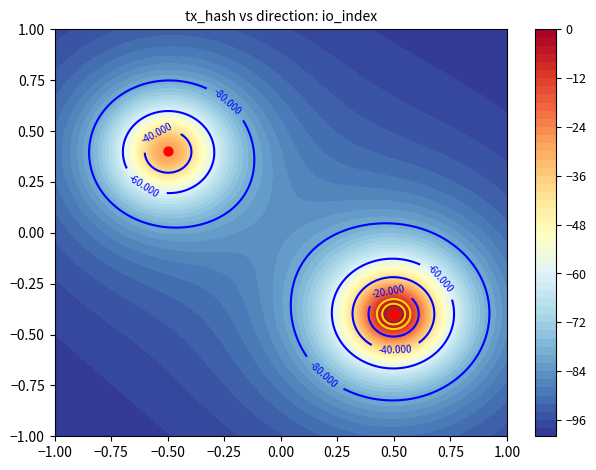

Which has a higher value, 0.50 or −0.50?

−0.50